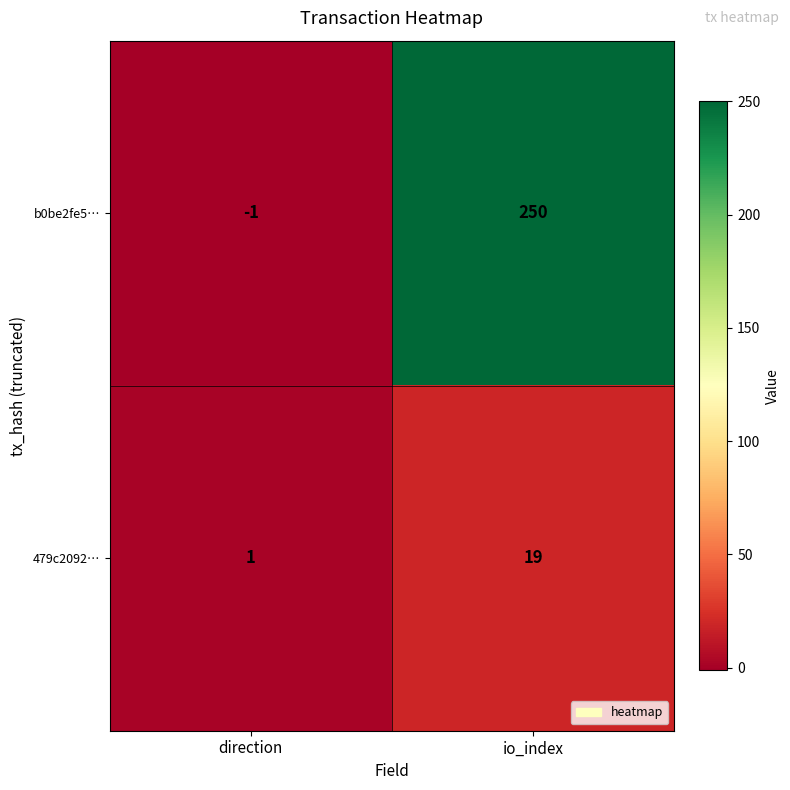

List the series in order of their peak value, highest first.

b0be2fe5…, 479c2092…